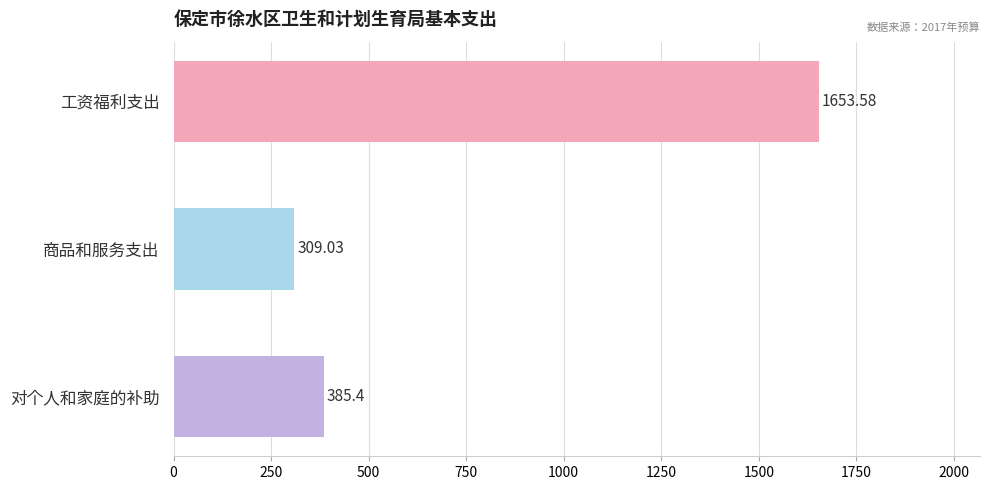

What is the minimum value shown in the chart?

309.0